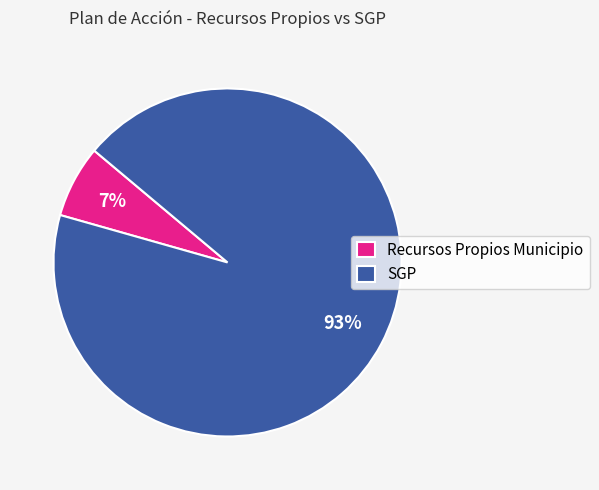

Which slice represents more than half of the pie?

SGP